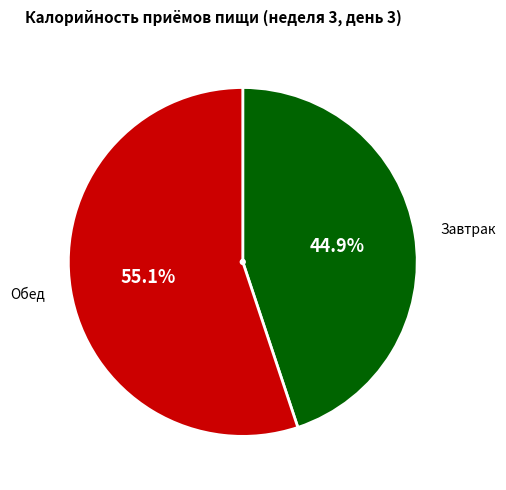

Is there any slice that represents more than half of the pie?

Yes